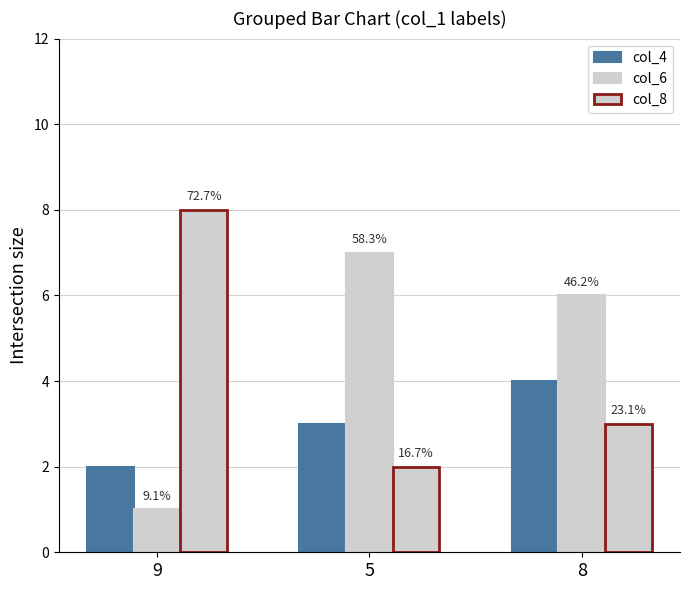

Which series has the largest range (max minus min)?

col_6